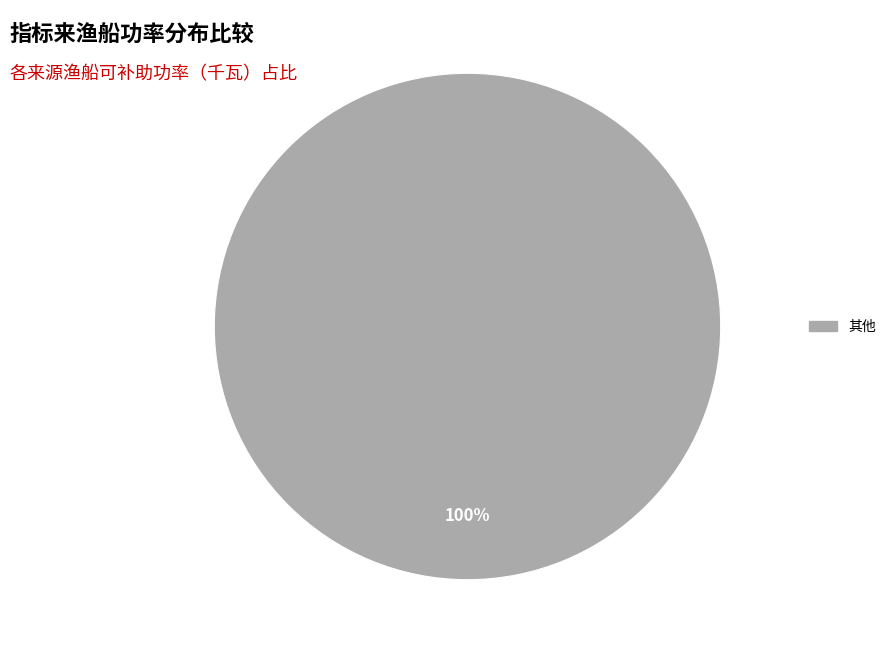

Is there a majority slice in this chart?

Yes